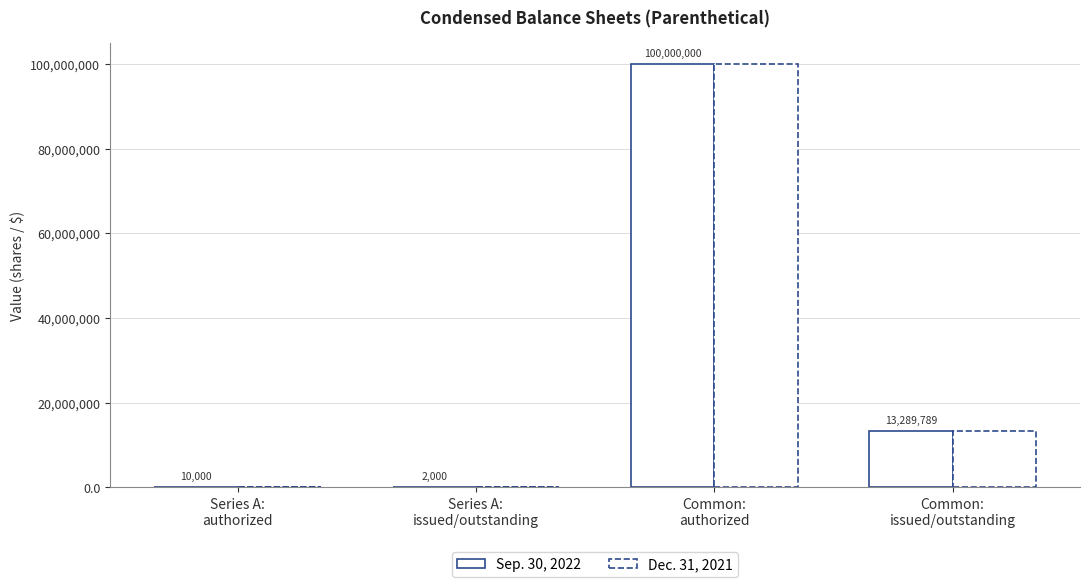

What is the total value across all series at Common:
authorized?

200000000